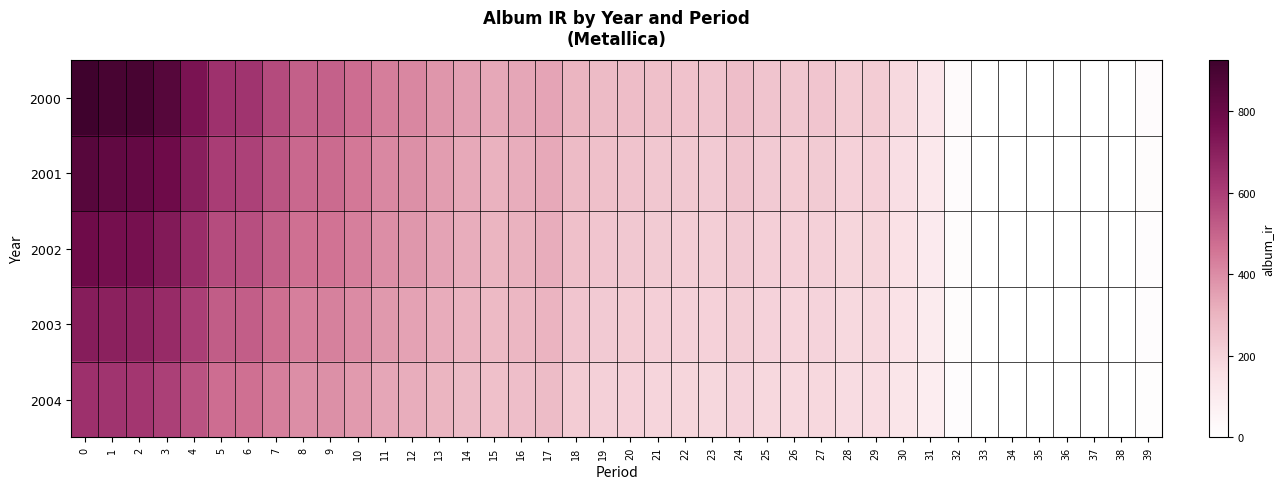

List the series in order of their peak value, lowest first.

2004, 2003, 2002, 2001, 2000